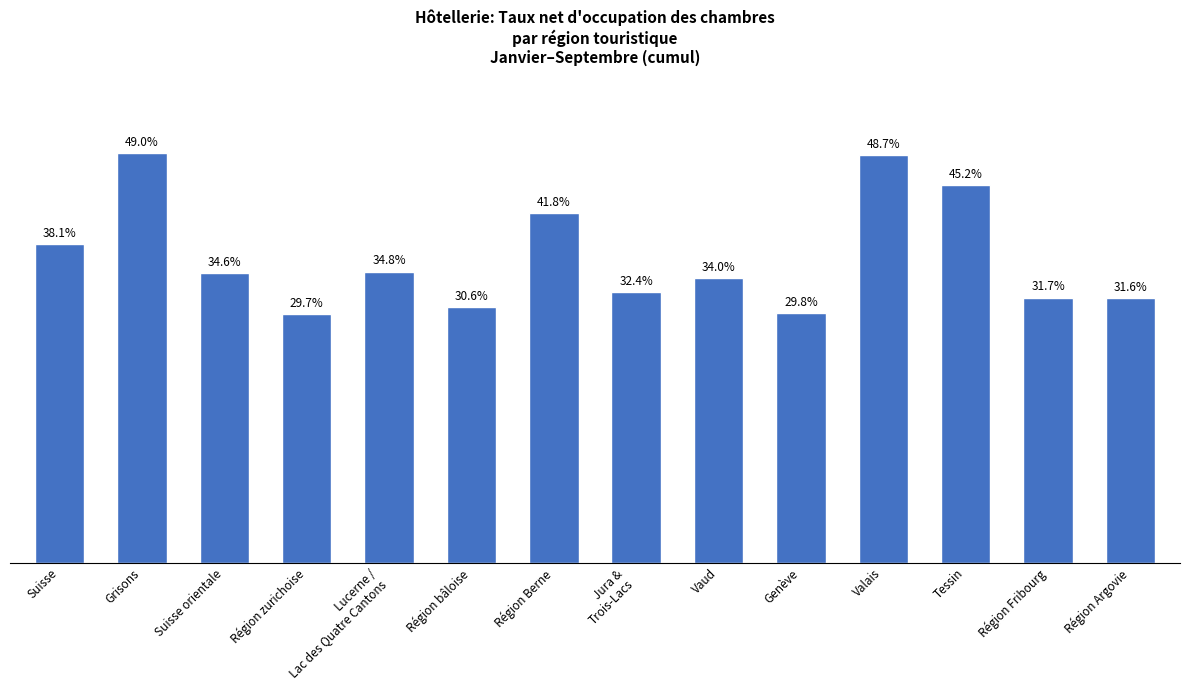

List the labels in order of value, smallest first.

Région zurichoise, Genève, Région bâloise, Région Argovie, Région Fribourg, Jura &
Trois-Lacs, Vaud, Suisse orientale, Lucerne /
Lac des Quatre Cantons, Suisse, Région Berne, Tessin, Valais, Grisons